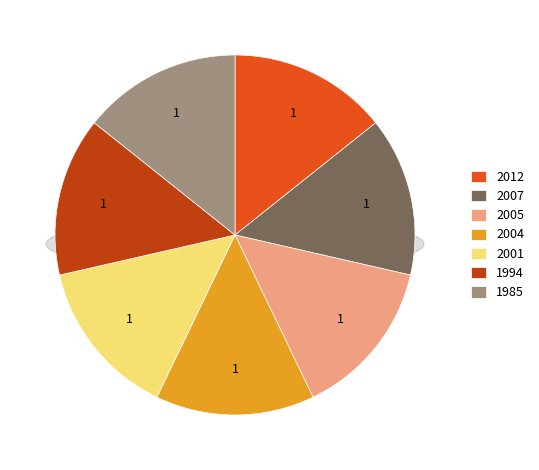

Is 2001 the majority of the pie?

No